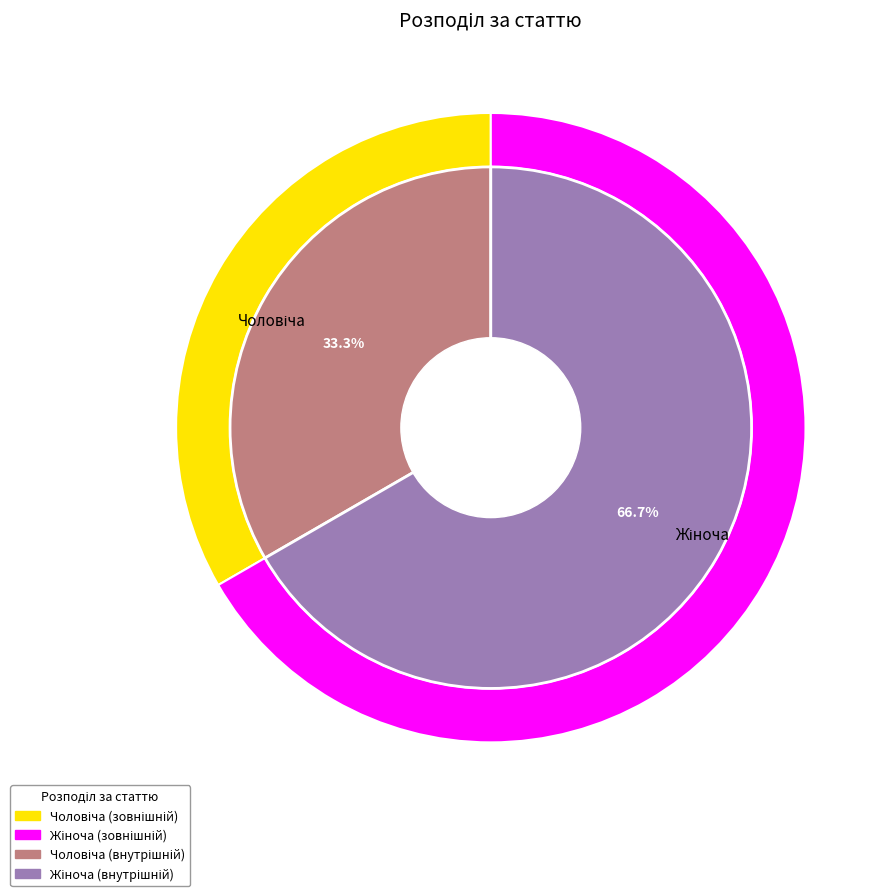

To the nearest percent, what percentage of the pie is Чоловіча?

33%